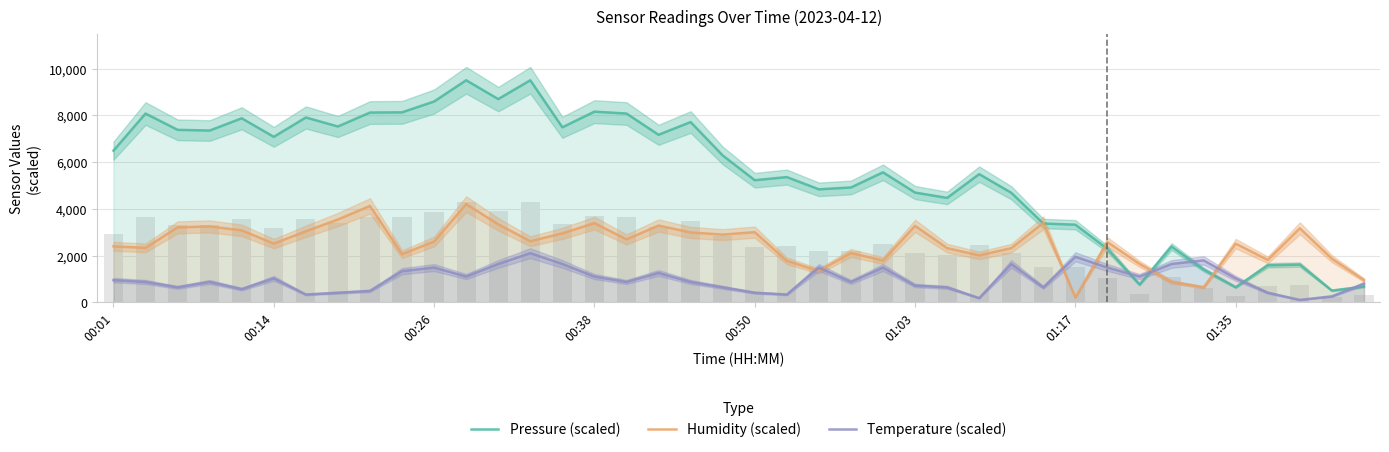

What are all the series names shown in the legend?

Pressure (scaled), Humidity (scaled), Temperature (scaled)